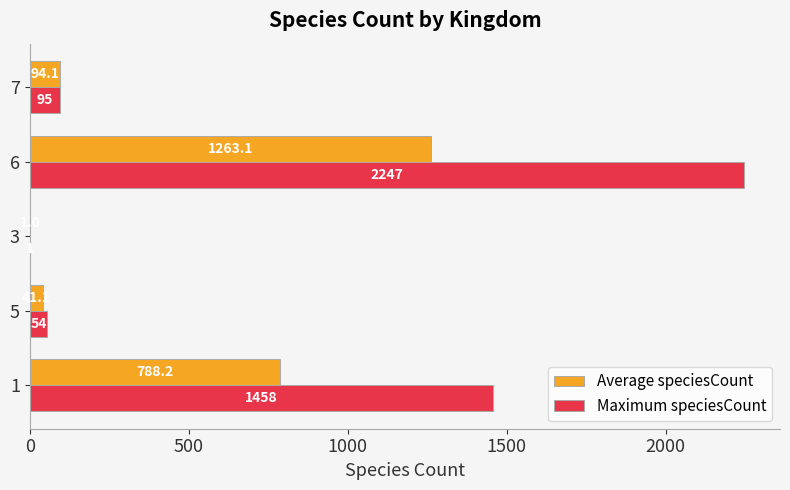

Which label corresponds to the largest value in the chart?

6